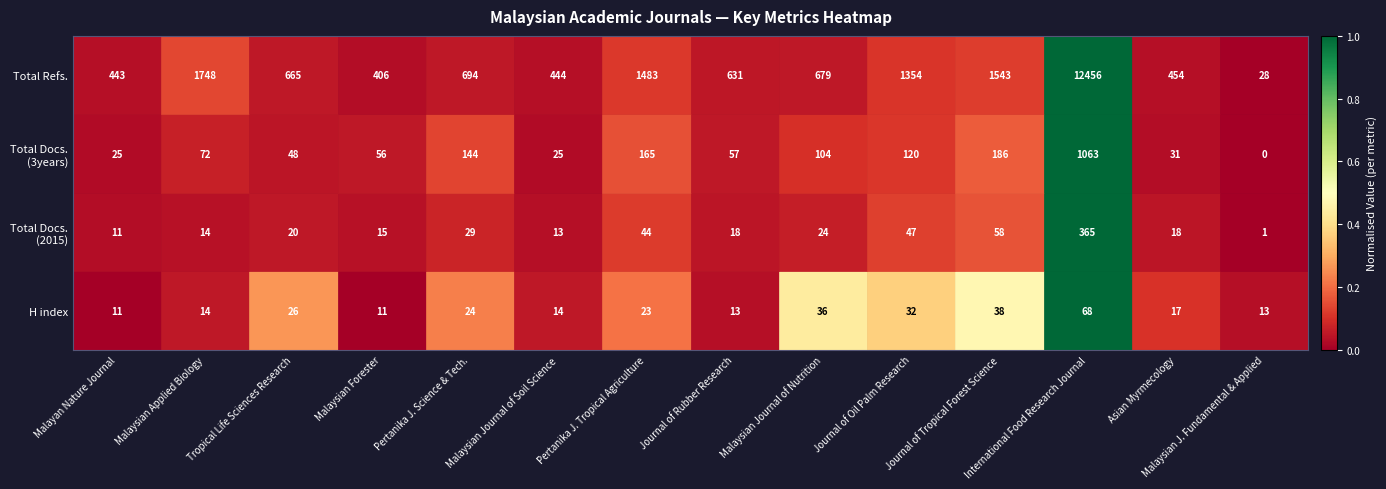

Which series changed the most between Malayan Nature Journal and Malaysian Forester?

Total Refs.